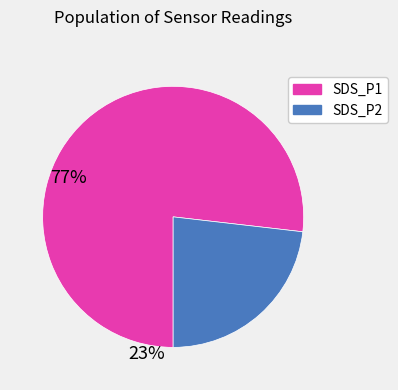

Rank the categories by value from lowest to highest.

SDS_P2, SDS_P1